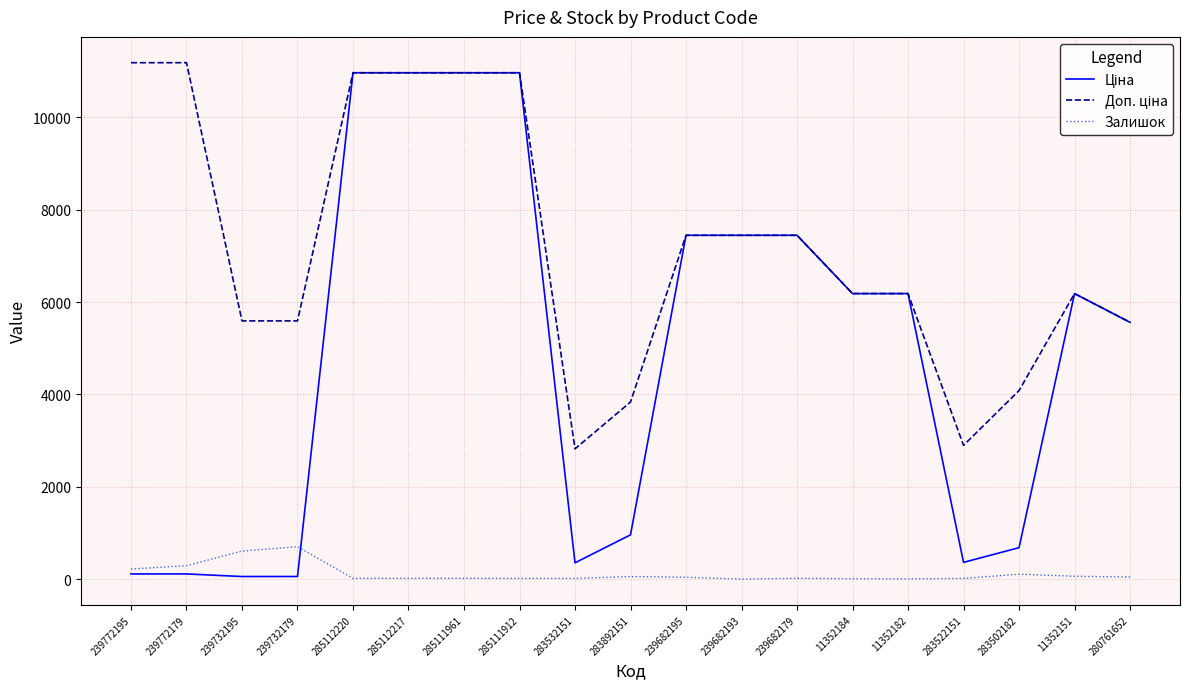

At how many categories does at least one series exceed 10437?

6